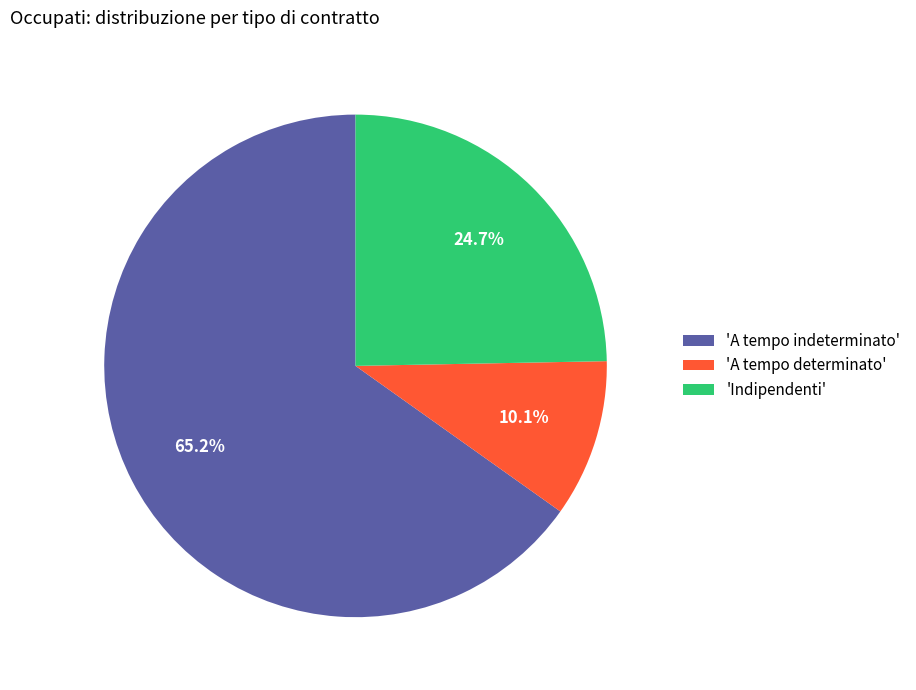

Rank the categories by value from lowest to highest.

'A tempo determinato', 'Indipendenti', 'A tempo indeterminato'